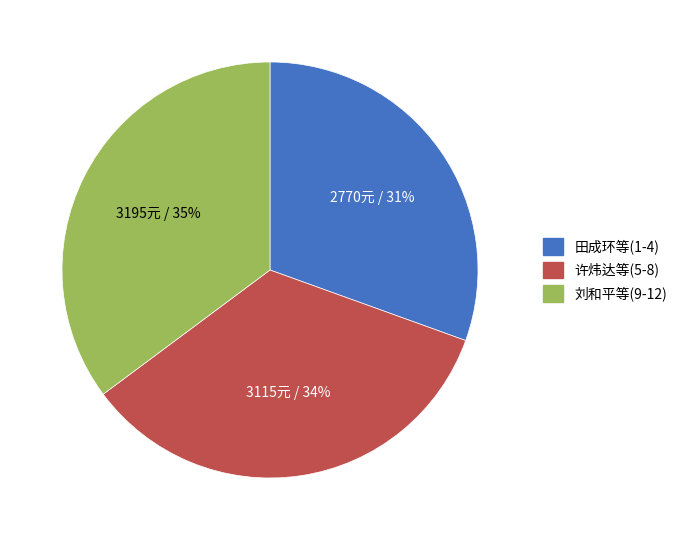

Does any single category account for the majority?

No